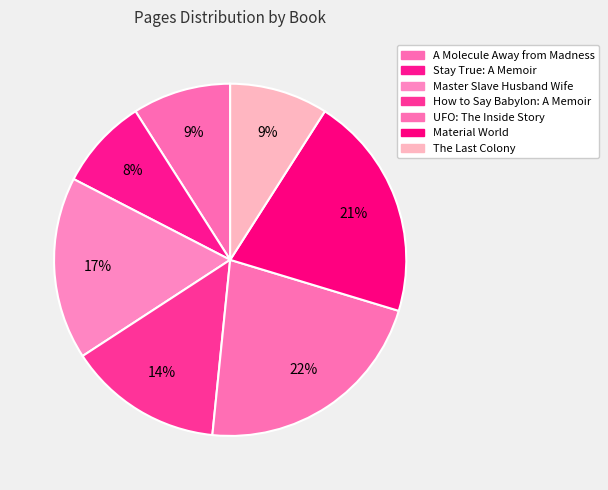

How many slices are in this pie chart?

7